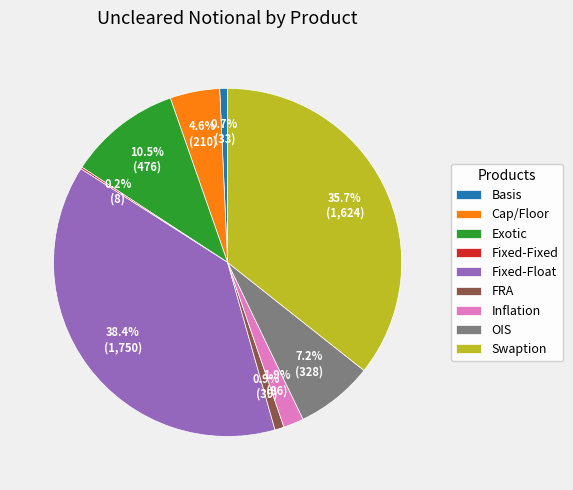

What is the ratio of the value at Basis to the value at Exotic?

0.1